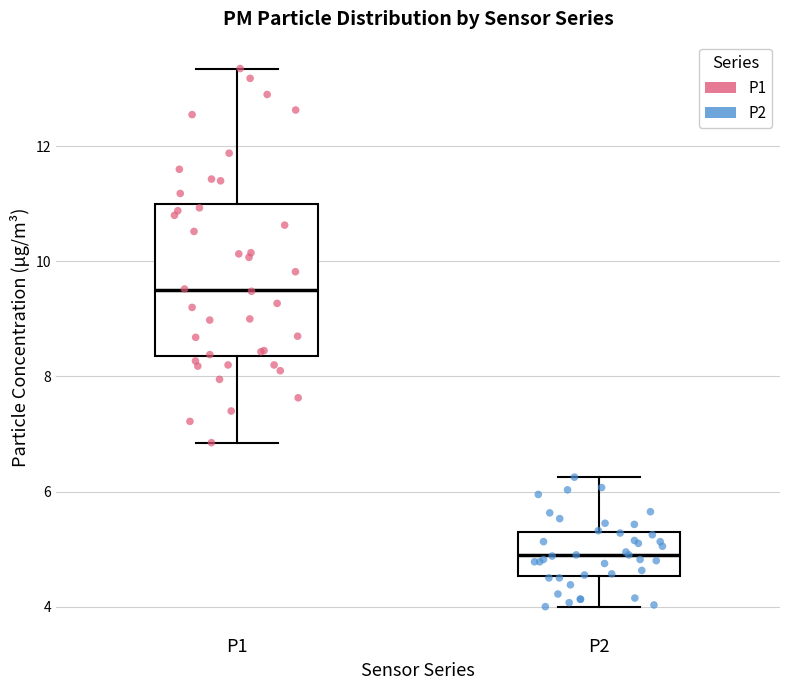

Where is the upper edge of the box for P2 on the y-axis? The values are not printed on the chart, so give them approximately, as read against the axis.

5.2